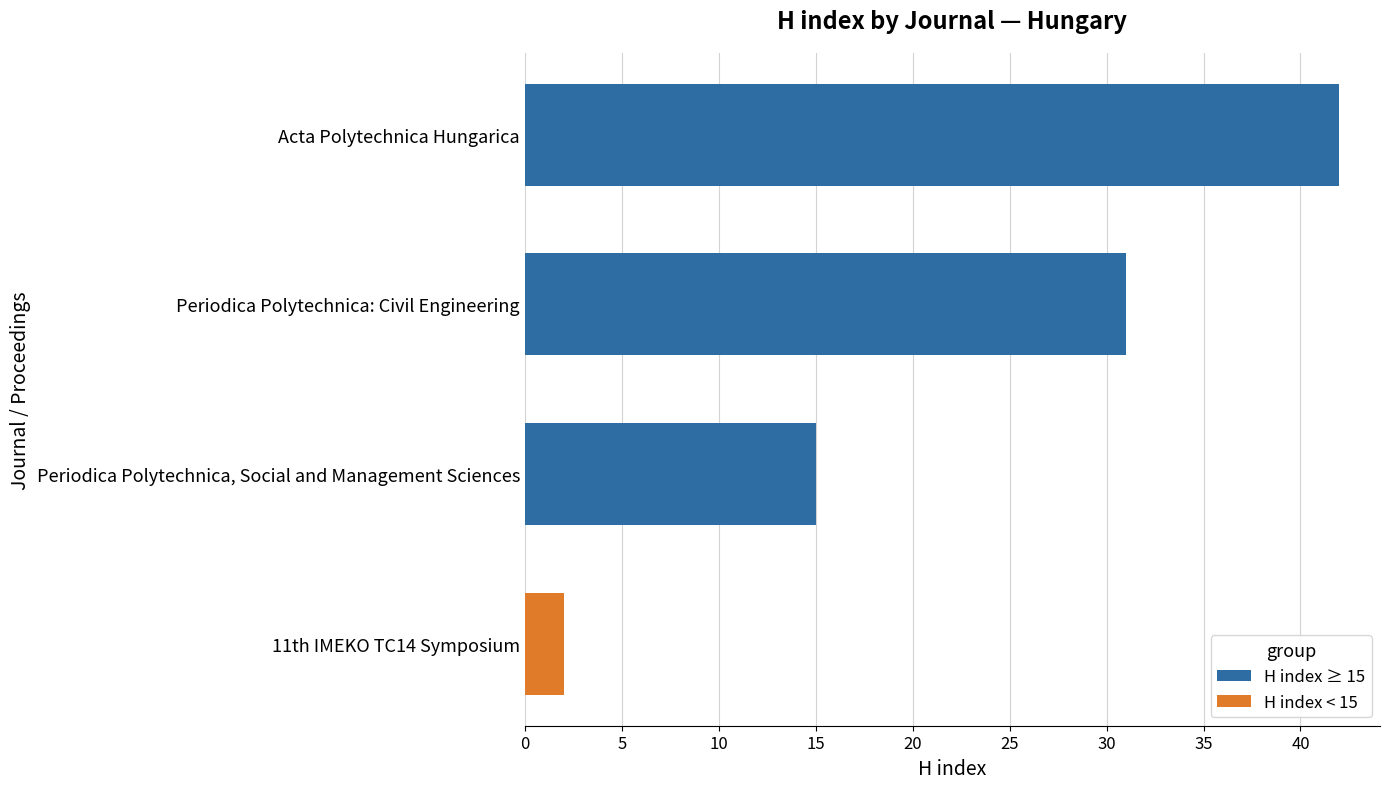

Which category has the lowest value in the H index ≥ 15 series?

Periodica Polytechnica, Social and Management Sciences